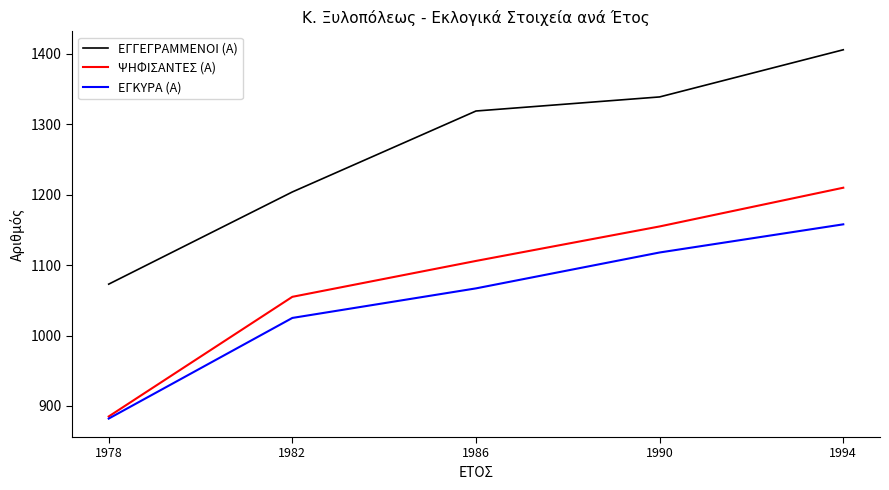

What is the total value across all series at 1994?

3774